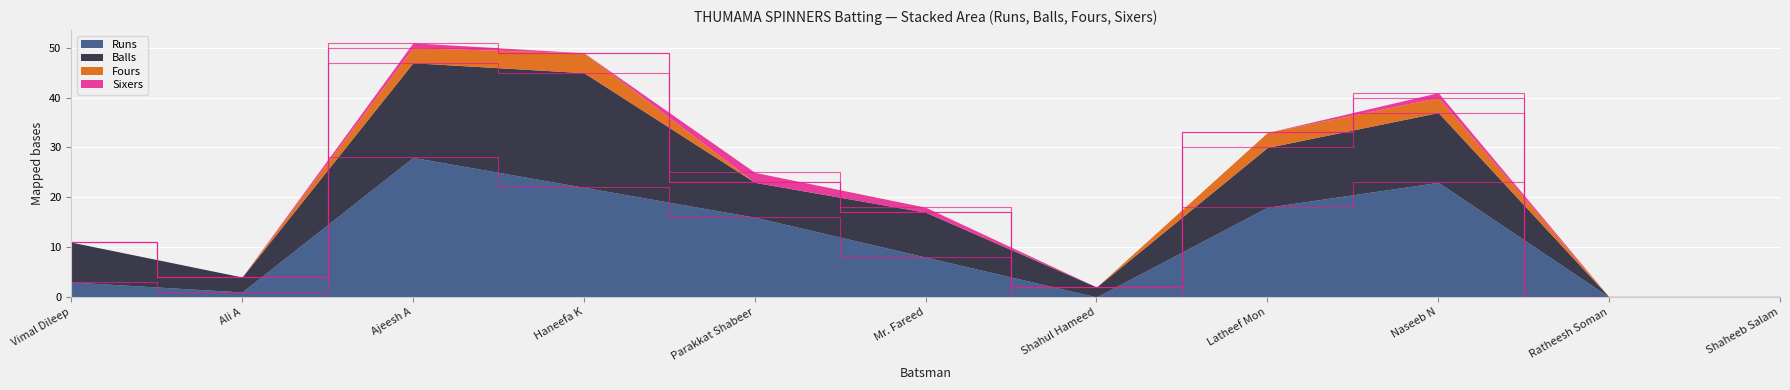

Which series has the largest total across all categories?

Runs